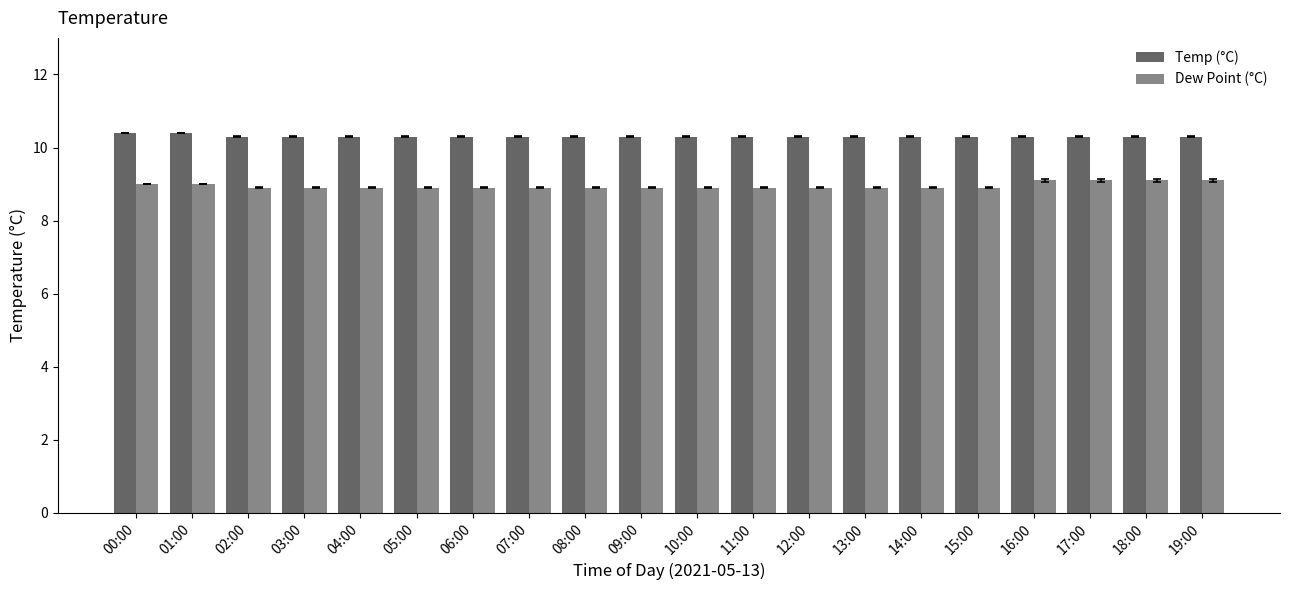

How many distinct data groups are displayed?

2